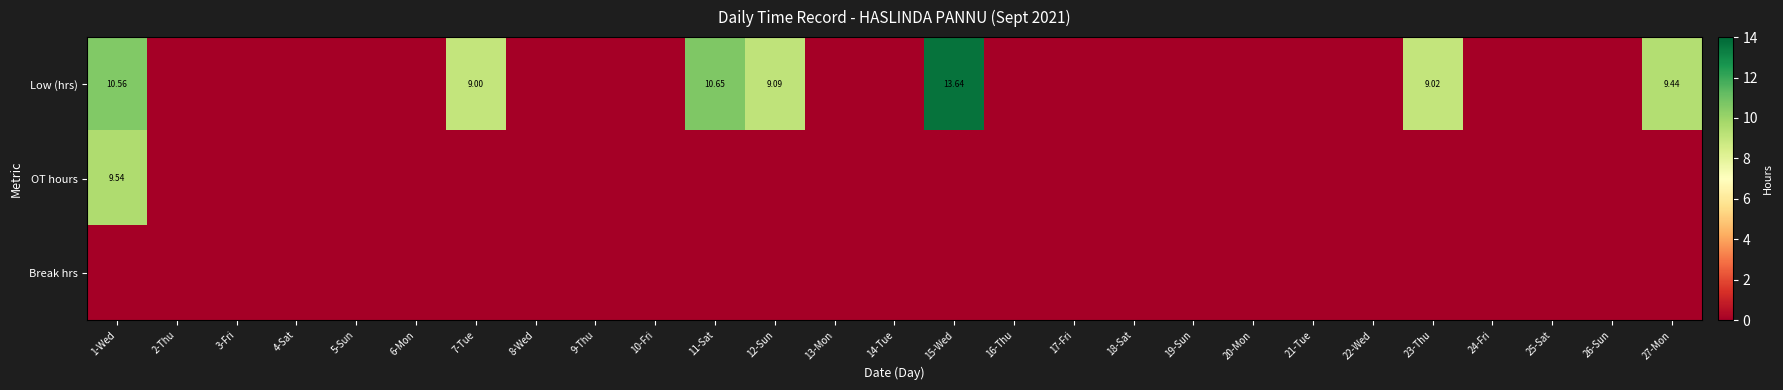

Is it true that Low (hrs) equals 0.0 at 8-Wed?

True